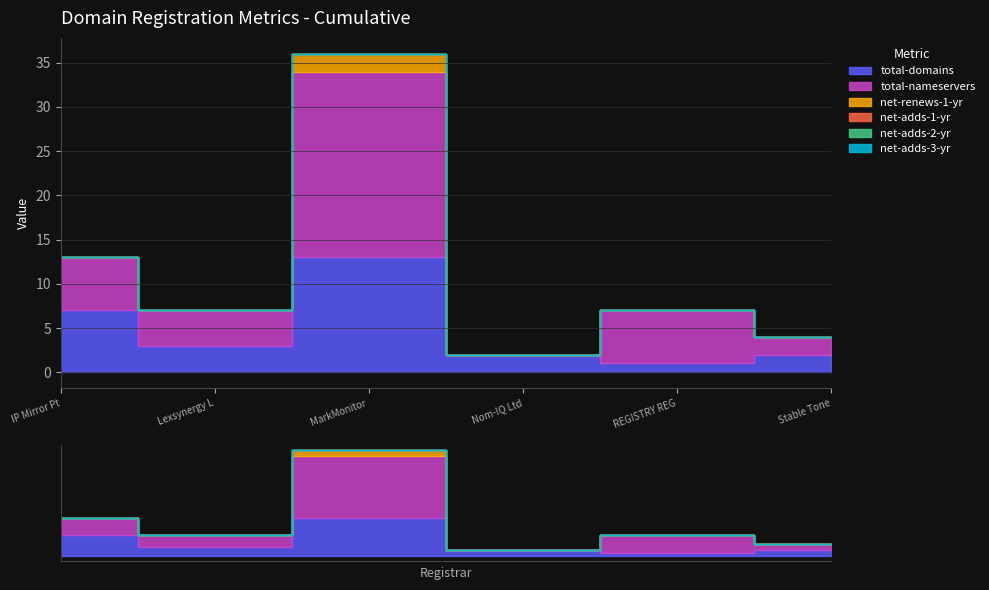

Reading left to right, what are all the values shown in this chart?

total-domains: IP Mirror Pte Ltd=7	Lexsynergy Limited=3	MarkMonitor Inc.=13	Nom-IQ Ltd=2	REGISTRY REGISTRAR=1	Stable Tone=2
total-nameservers: IP Mirror Pte Ltd=6	Lexsynergy Limited=4	MarkMonitor Inc.=21	Nom-IQ Ltd=0	REGISTRY REGISTRAR=6	Stable Tone=2
net-renews-1-yr: IP Mirror Pte Ltd=0	Lexsynergy Limited=0	MarkMonitor Inc.=2	Nom-IQ Ltd=0	REGISTRY REGISTRAR=0	Stable Tone=0
net-adds-1-yr: IP Mirror Pte Ltd=0	Lexsynergy Limited=0	MarkMonitor Inc.=0	Nom-IQ Ltd=0	REGISTRY REGISTRAR=0	Stable Tone=0
net-adds-2-yr: IP Mirror Pte Ltd=0	Lexsynergy Limited=0	MarkMonitor Inc.=0	Nom-IQ Ltd=0	REGISTRY REGISTRAR=0	Stable Tone=0
net-adds-3-yr: IP Mirror Pte Ltd=0	Lexsynergy Limited=0	MarkMonitor Inc.=0	Nom-IQ Ltd=0	REGISTRY REGISTRAR=0	Stable Tone=0